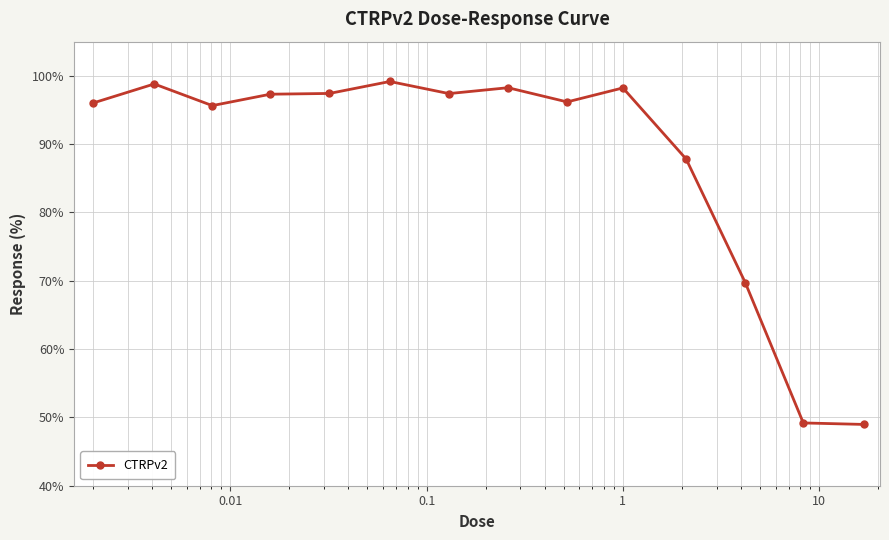

True or false: there are more than 2 points higher than both neighbors.

True